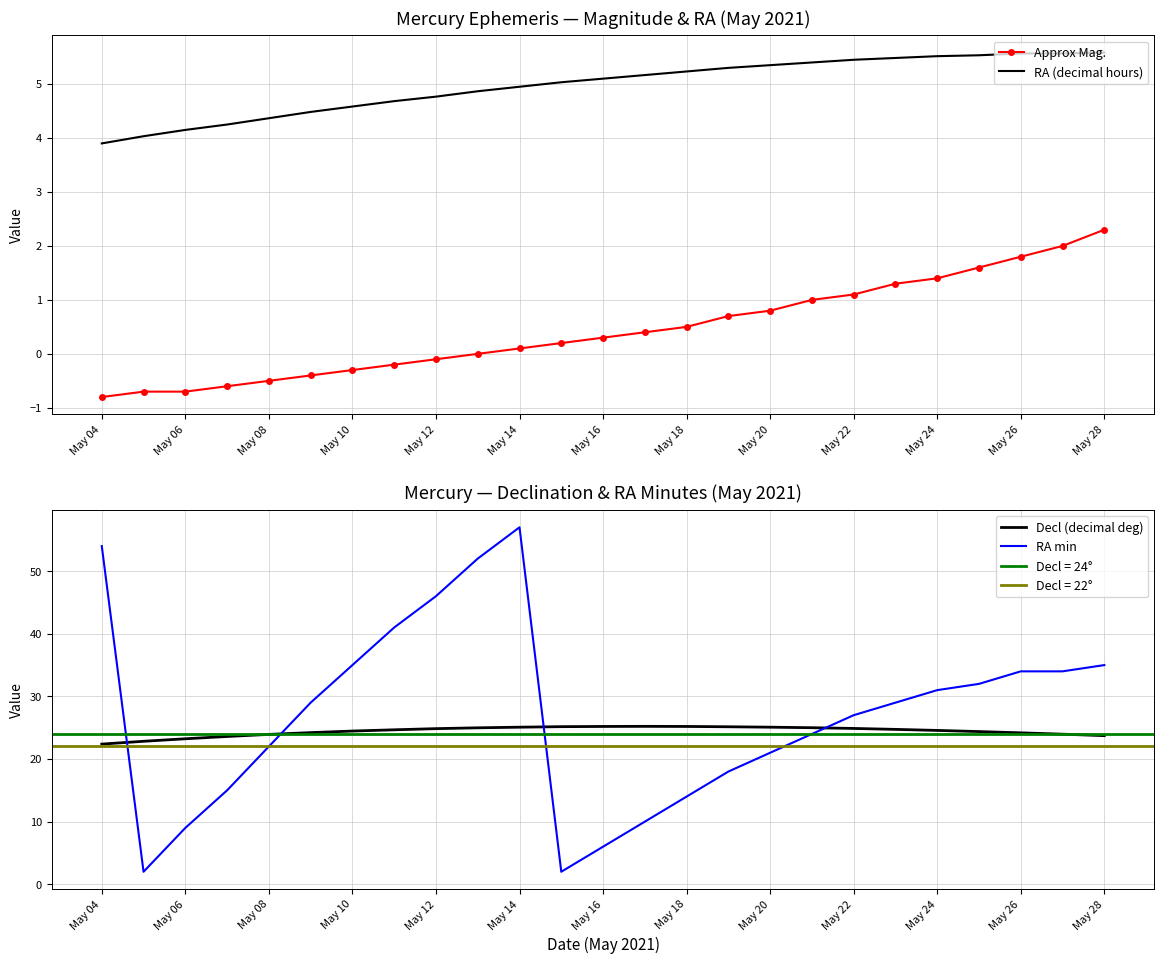

What is the sum of all RA min values?

679.0